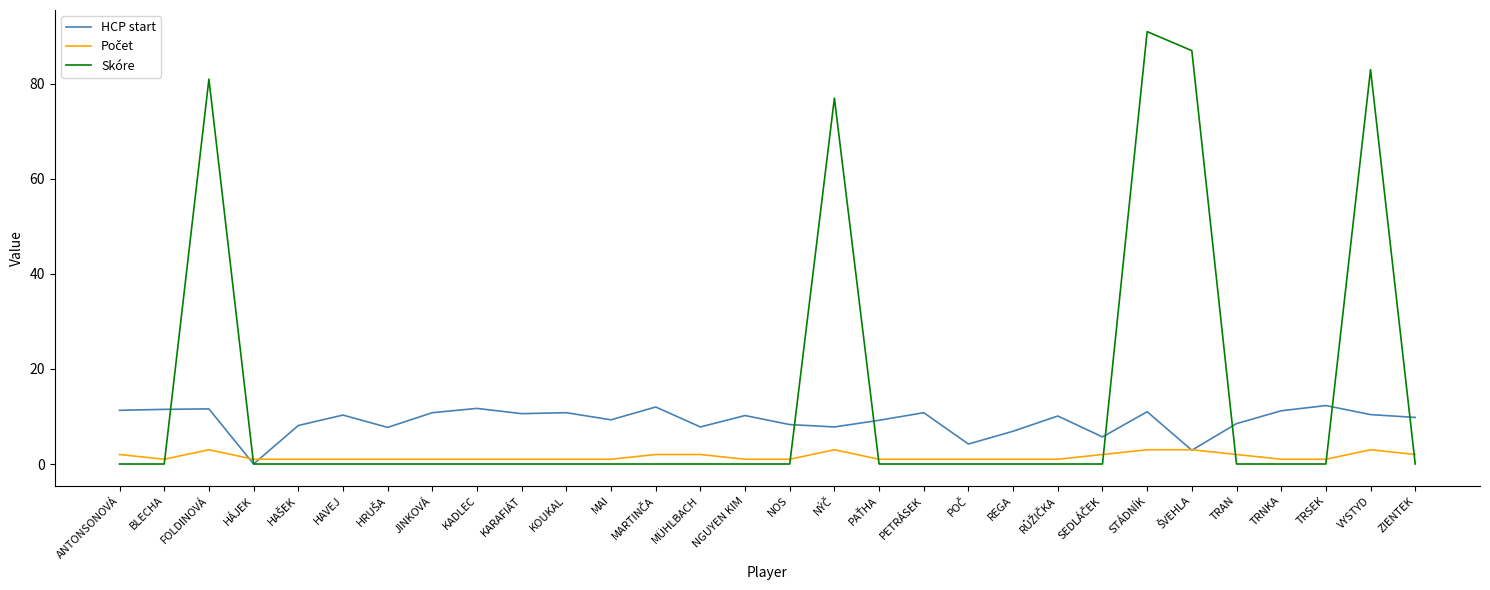

The Skóre series shows 19.3 at FOLDINOVÁ. True or false?

False